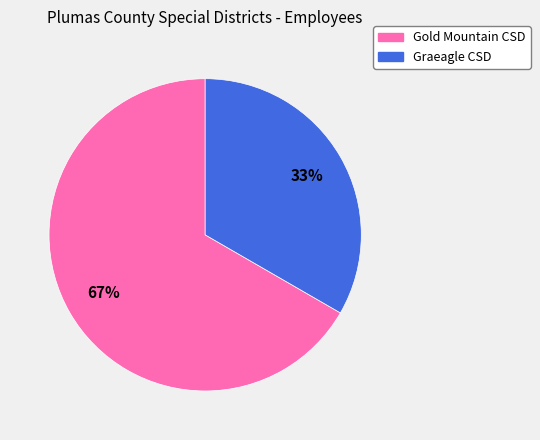

Is there a majority slice in this chart?

Yes